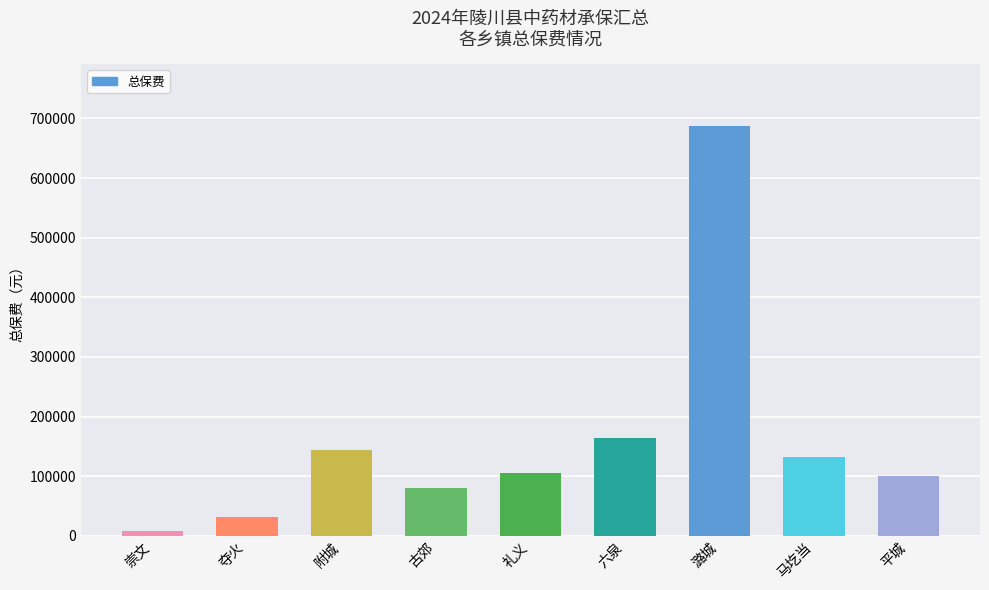

Is it true that the value at 古郊 is 33868.7?

False